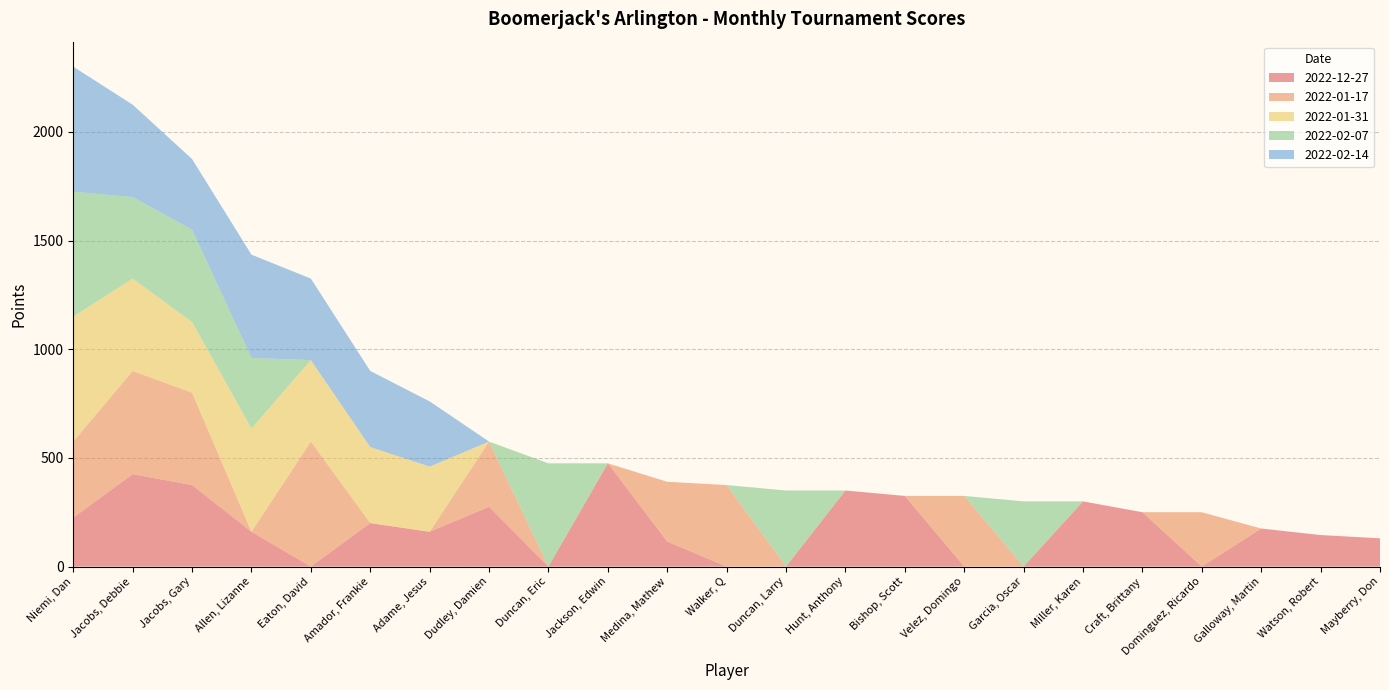

Reading left to right, list all the values displayed in this chart.

2022-12-27: 225	425	375	160	0	200	160	275	0	475	115	0	0	350	325	0	0	300	250	0	175	145	130
2022-01-17: 350	475	425	0	575	0	0	300	0	0	275	375	0	0	0	325	0	0	0	250	0	0	0
2022-01-31: 575	425	325	475	375	350	300	0	0	0	0	0	0	0	0	0	0	0	0	0	0	0	0
2022-02-07: 575	375	425	325	0	0	0	0	475	0	0	0	350	0	0	0	300	0	0	0	0	0	0
2022-02-14: 575	425	325	475	375	350	300	0	0	0	0	0	0	0	0	0	0	0	0	0	0	0	0